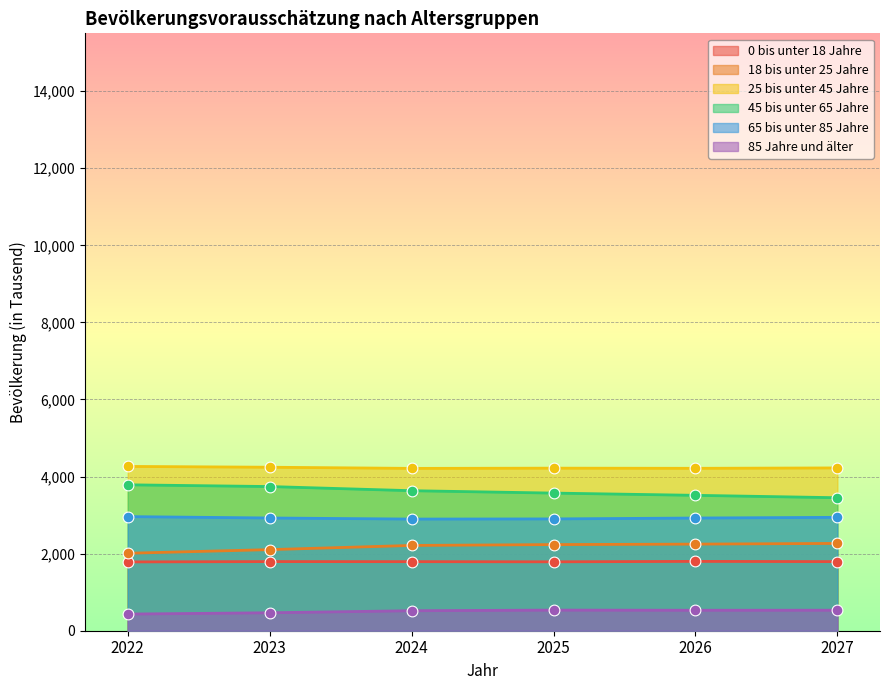

Which series has the largest Y range (max minus min)?

45 bis unter 65 Jahre